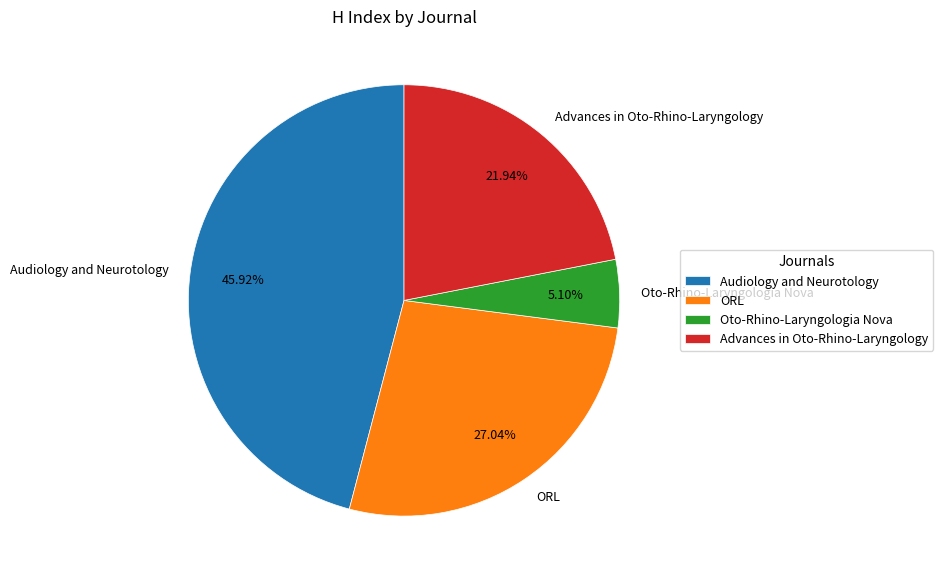

Does ORL represent more than half of the total?

No